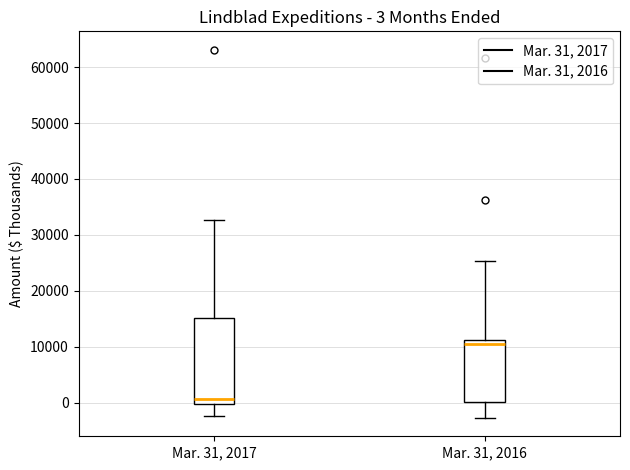

Which box is the tallest, from its lower edge to its upper edge?

Mar. 31, 2017